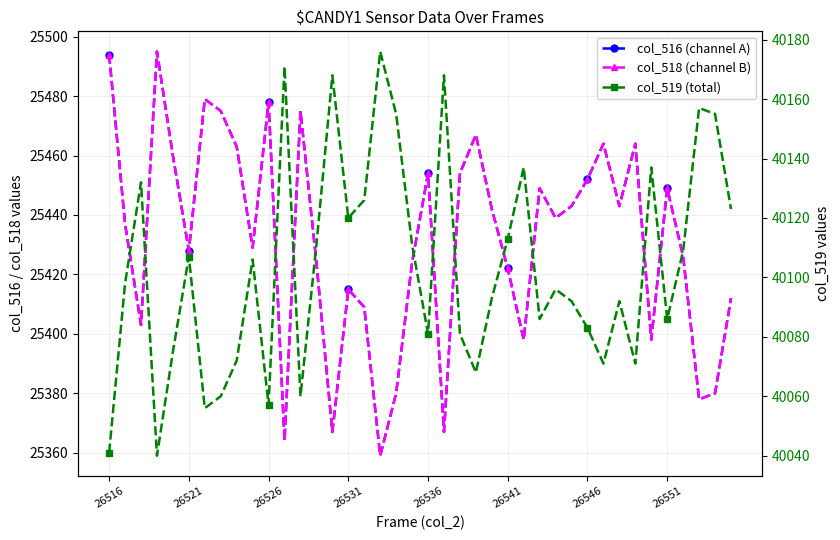

True or false: col_518 (channel B) and col_519 (total) cross at least once.

False